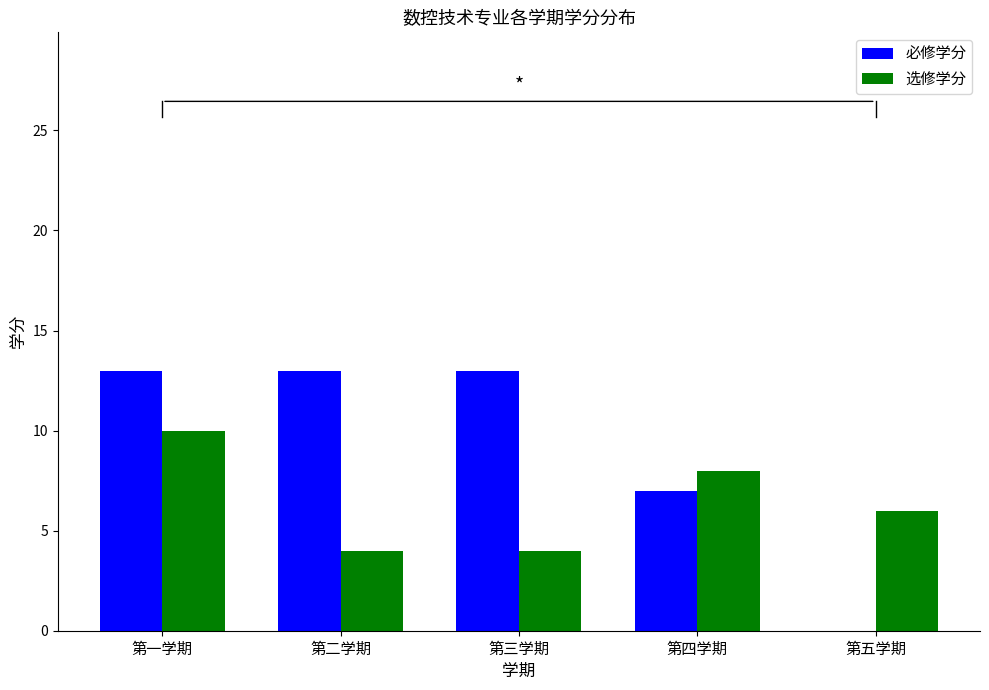

What is the greatest value displayed?

13